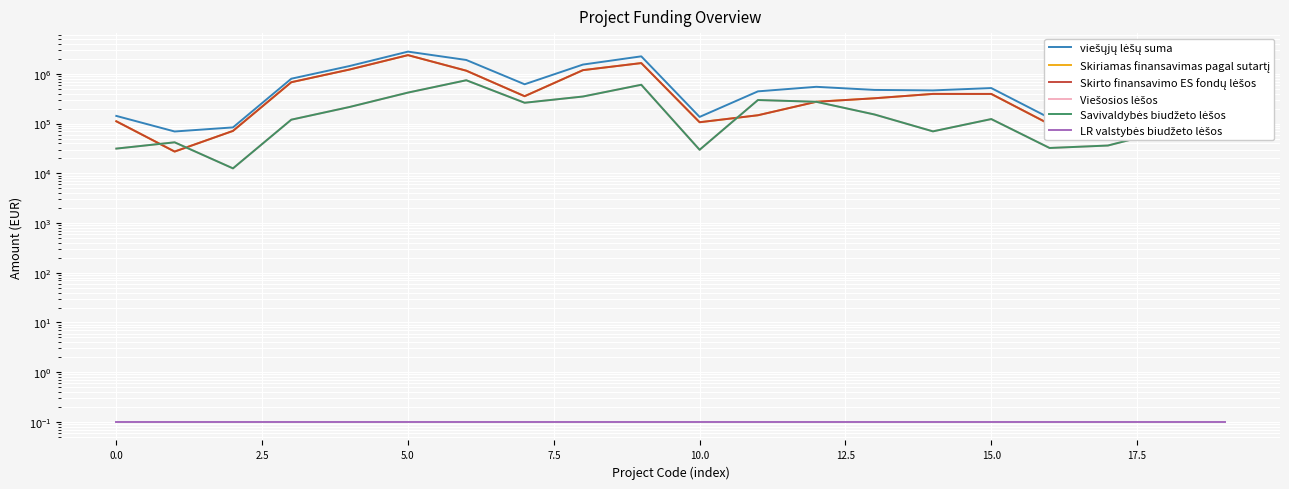

How many lines are shown in the chart?

6